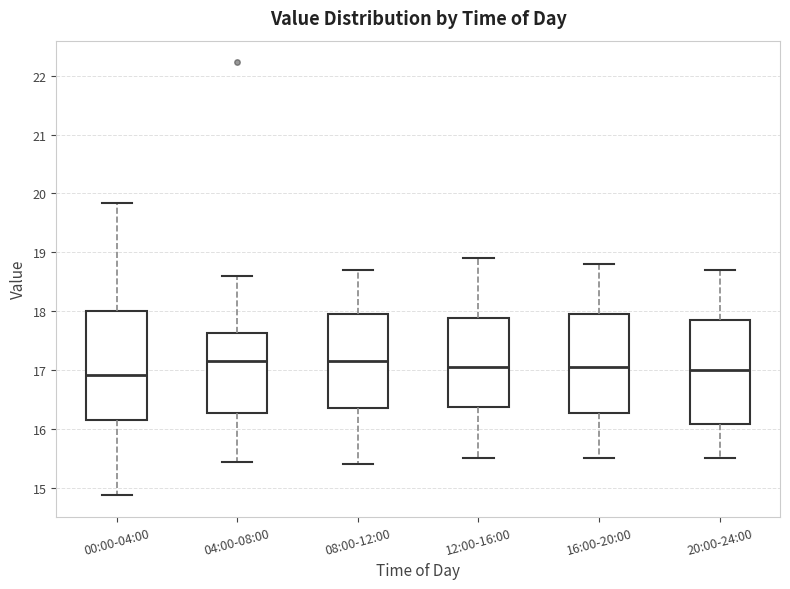

Where does the upper whisker of the box for 08:00-12:00 end on the y-axis? The values are not printed on the chart, so give them approximately, as read against the axis.

18.7